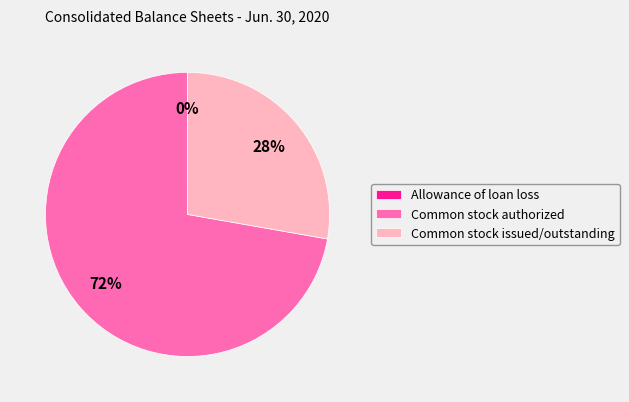

True or false: Common stock issued/outstanding accounts for 17% of the total.

False